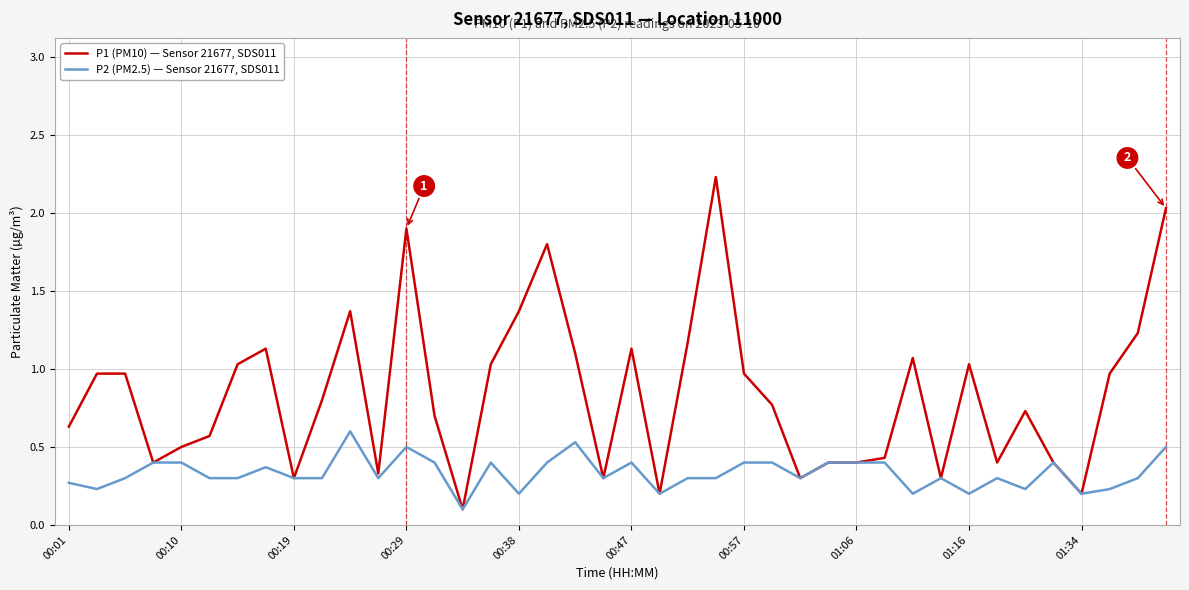

Which series has the largest total across all categories?

P1 (PM10) — Sensor 21677, SDS011